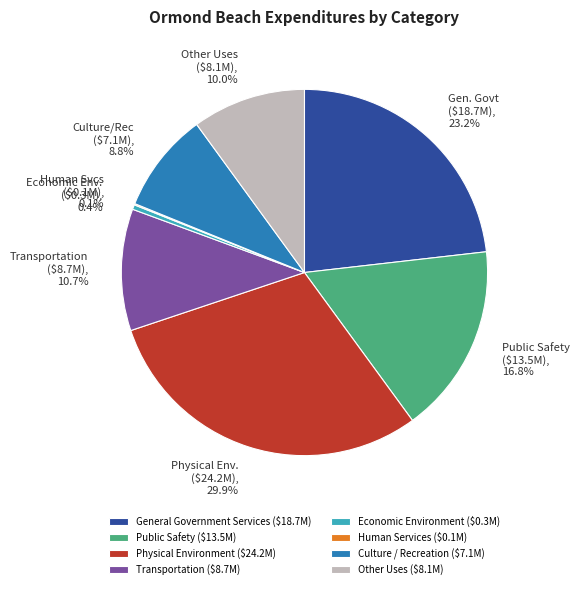

Does any single category account for the majority?

No